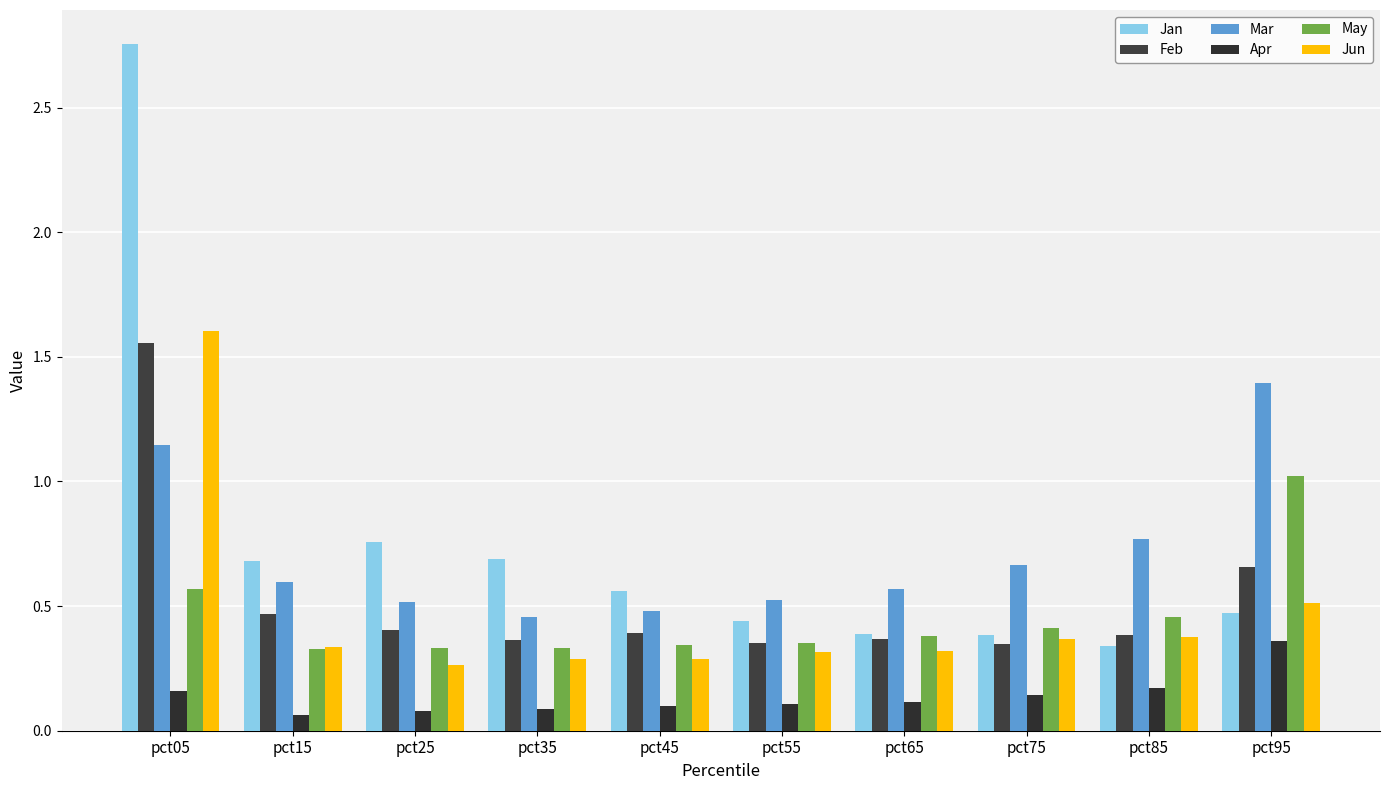

How many bars are there in total?

60